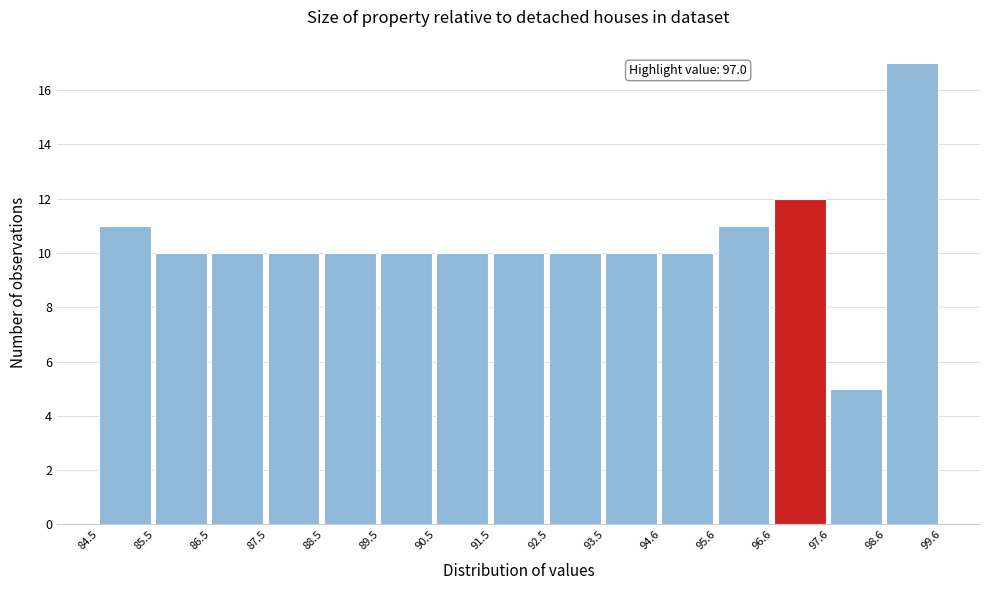

Over which range of the x-axis is the bar tallest?

98.6 to 99.6